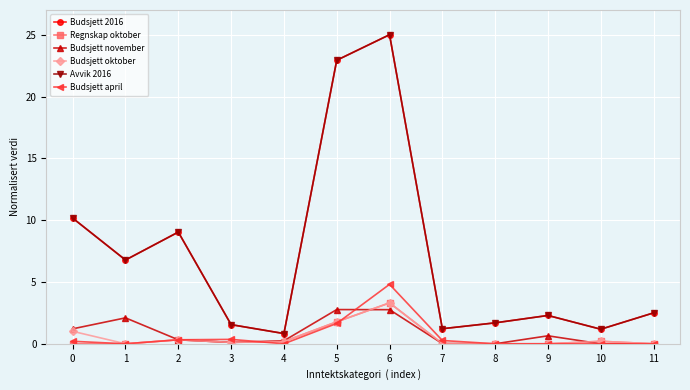

At which category is the sum across all series the highest?

6